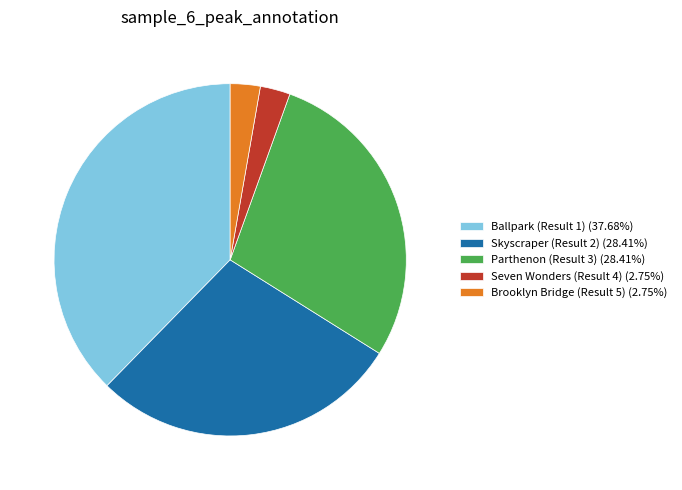

Does Ballpark (Result 1) (37.68%) account for over 50% of the chart?

No